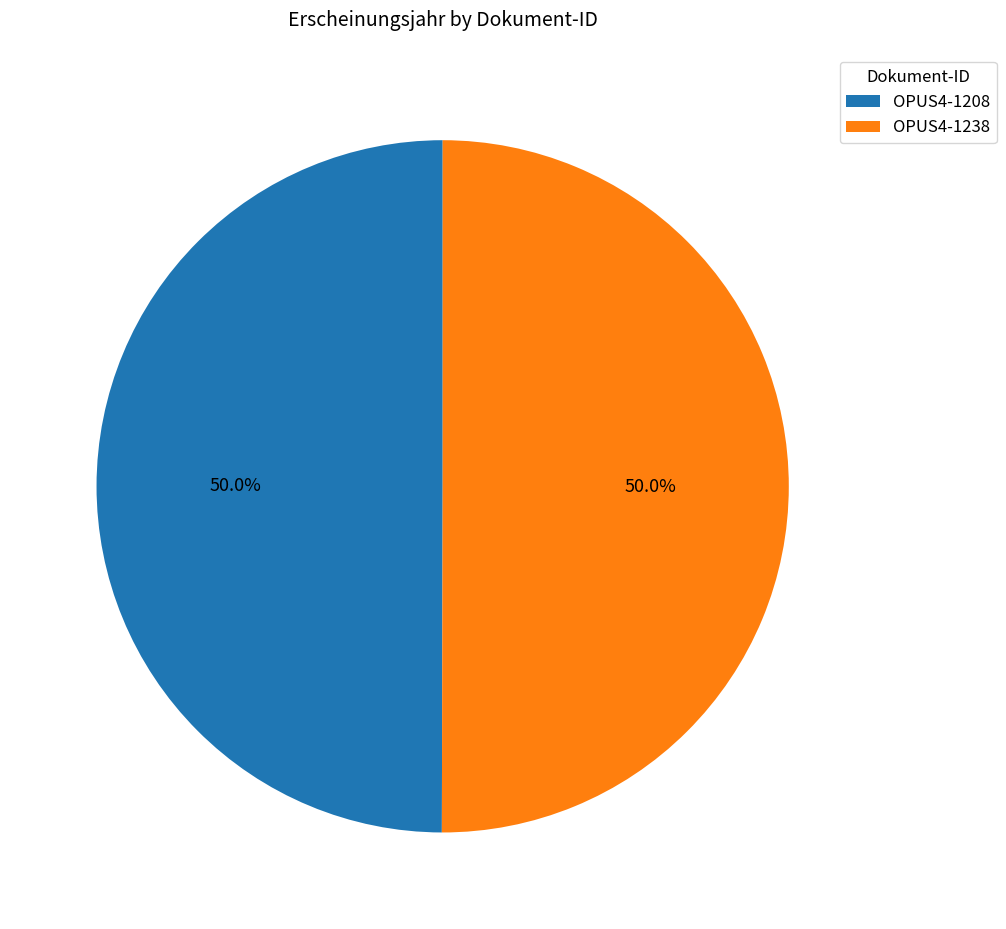

How much of the chart is everything except OPUS4-1208?

50.0%